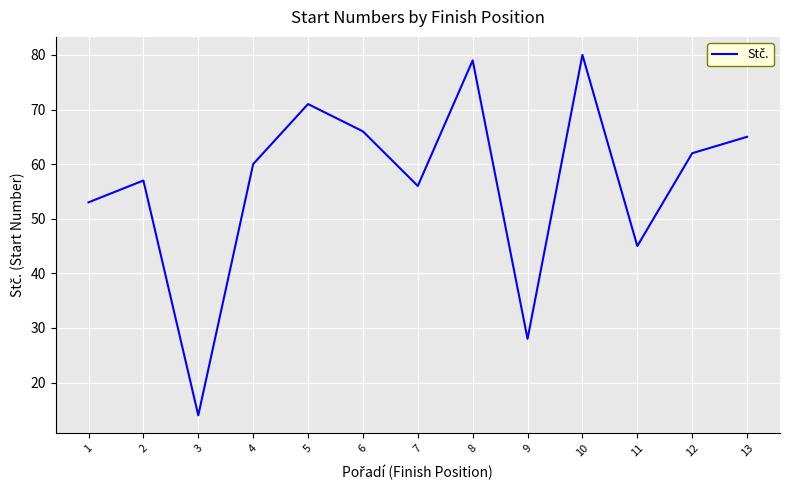

Count the number of data series in this chart.

1